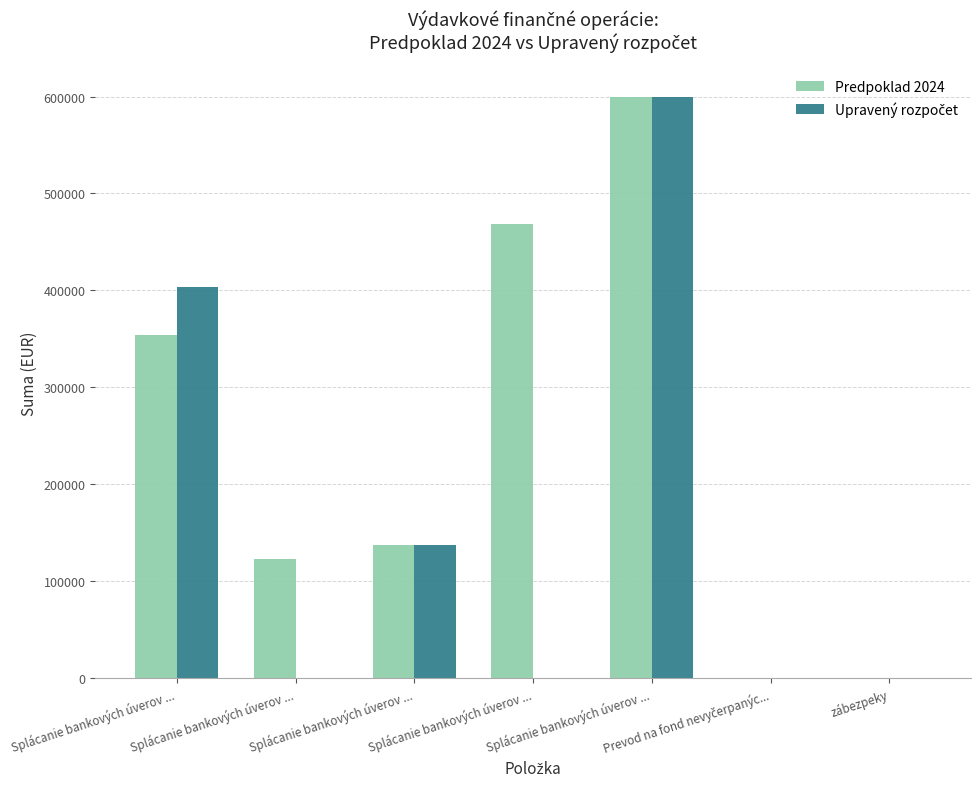

Count the number of categories in the chart.

7